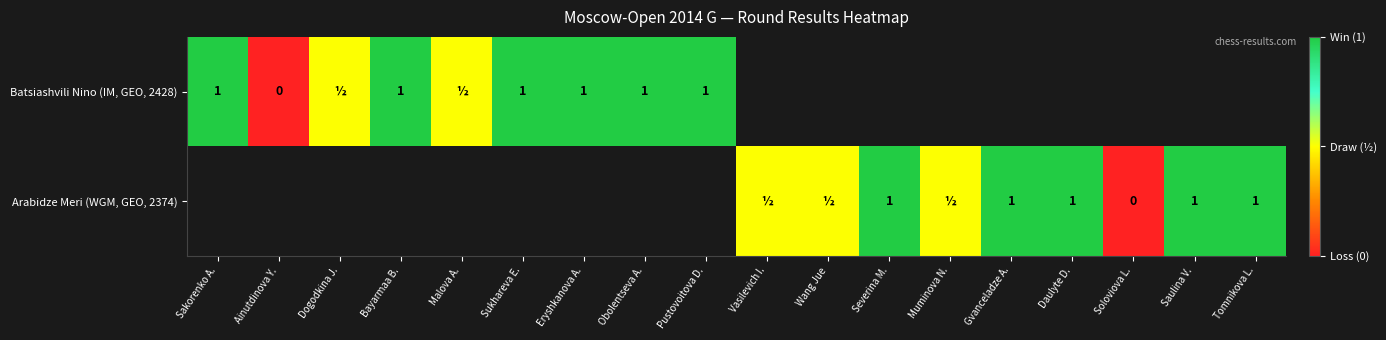

The value of Batsiashvili Nino (IM, GEO, 2428) at Sakorenko A. is 1.0. True or false?

True